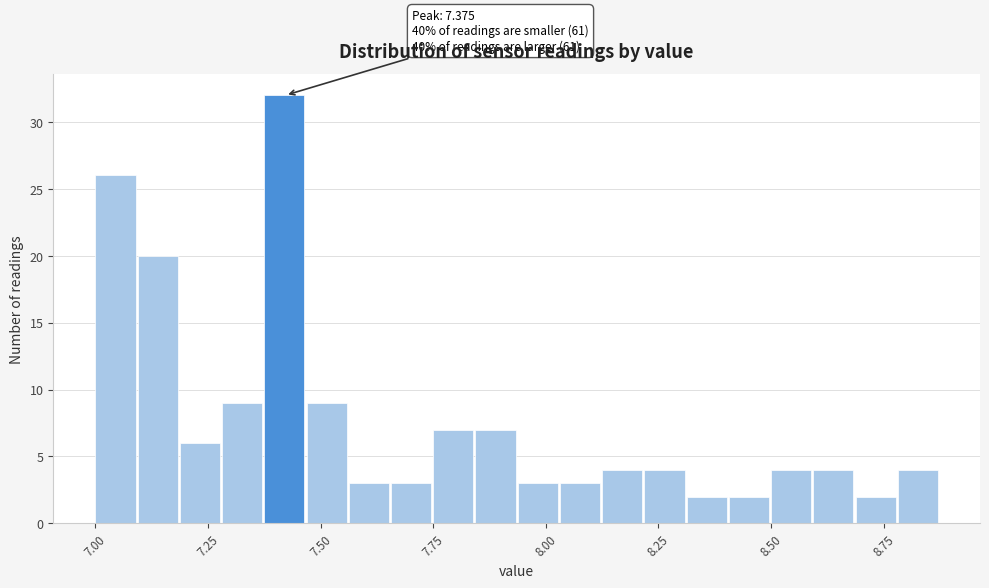

Read against the x-axis, roughly where is the centre of the tallest bar?

7.40